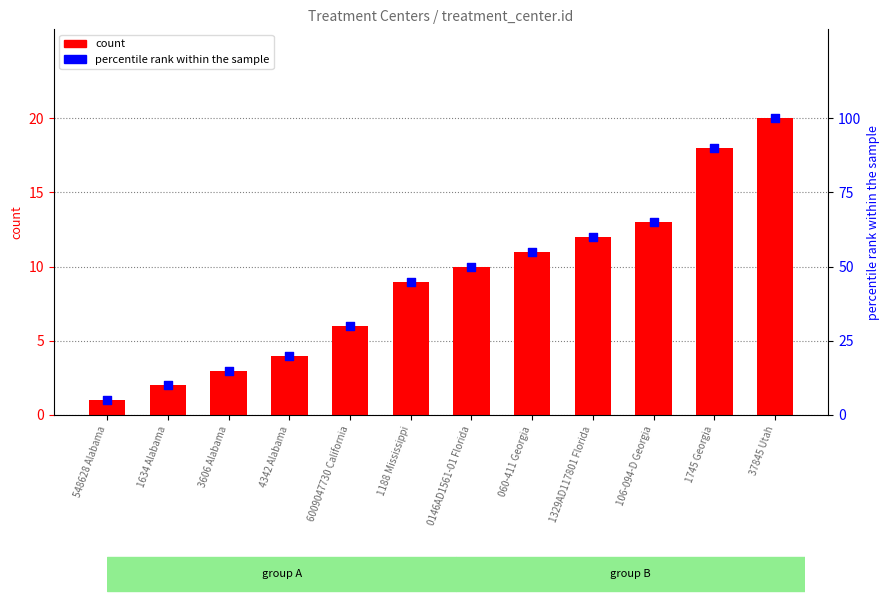

Which series has the largest total across all categories?

percentile rank within the sample